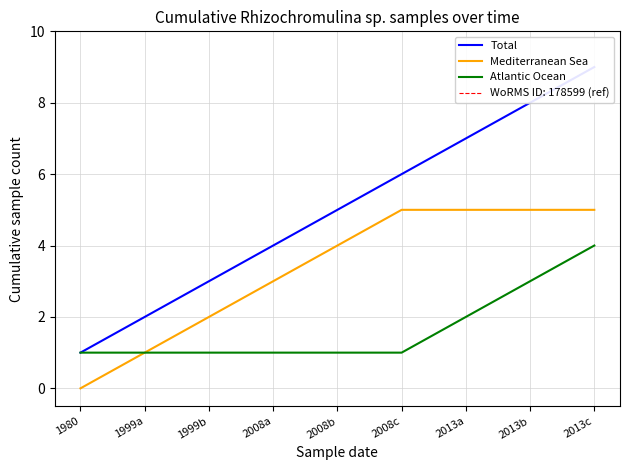

Which label corresponds to the smallest value in the chart?

1980